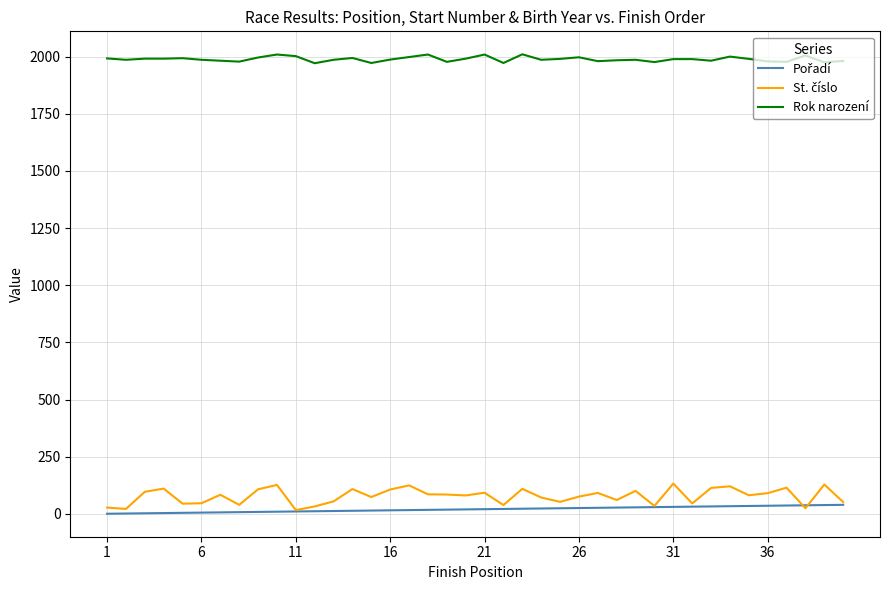

What is the greatest value displayed?

2010